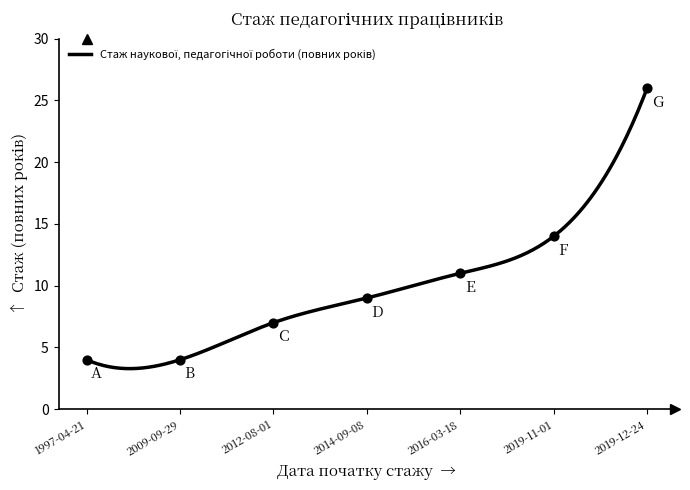

What is the change in value from 2009-09-29 to 2014-09-08?

+5